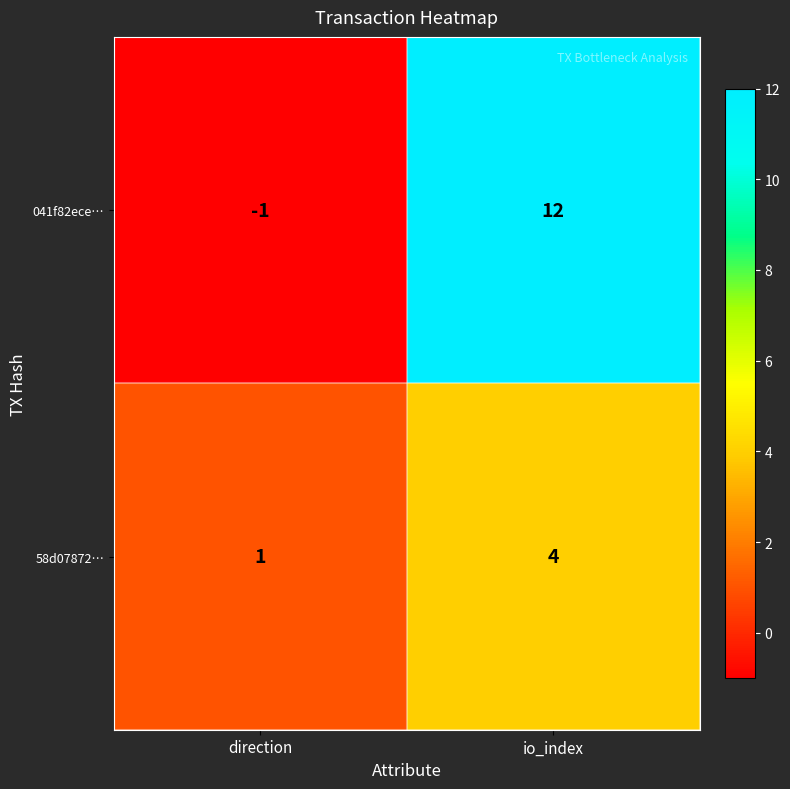

Reading right to left, extract all data points from this chart.

041f82ece…: 12	-1
58d07872…: 4	1